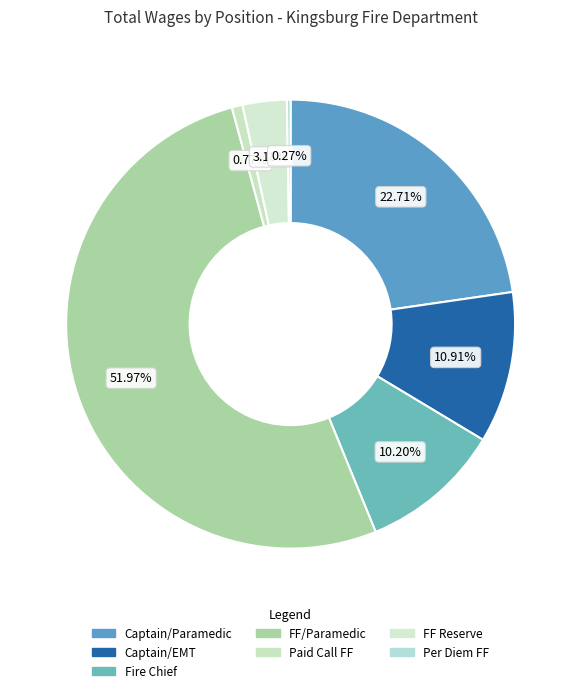

How many slices are in this pie chart?

7